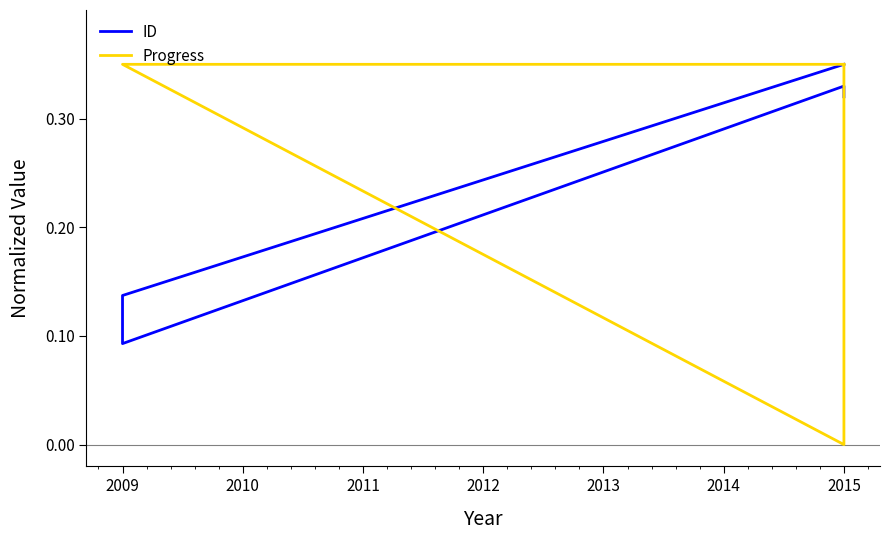

True or false: Progress has a value of 0.3 at 2015.

True